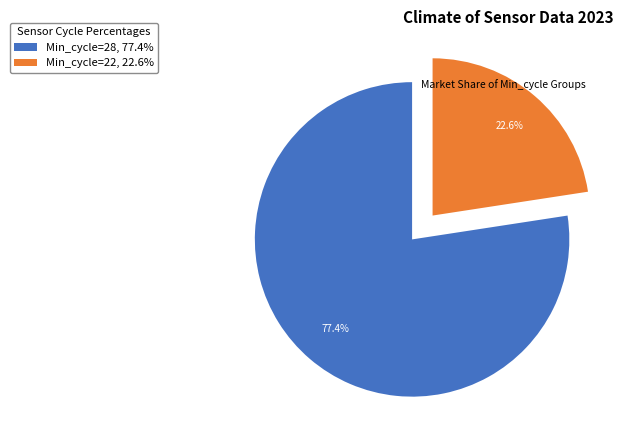

What is the largest slice in the pie chart?

Min_cycle=28, 77.4%